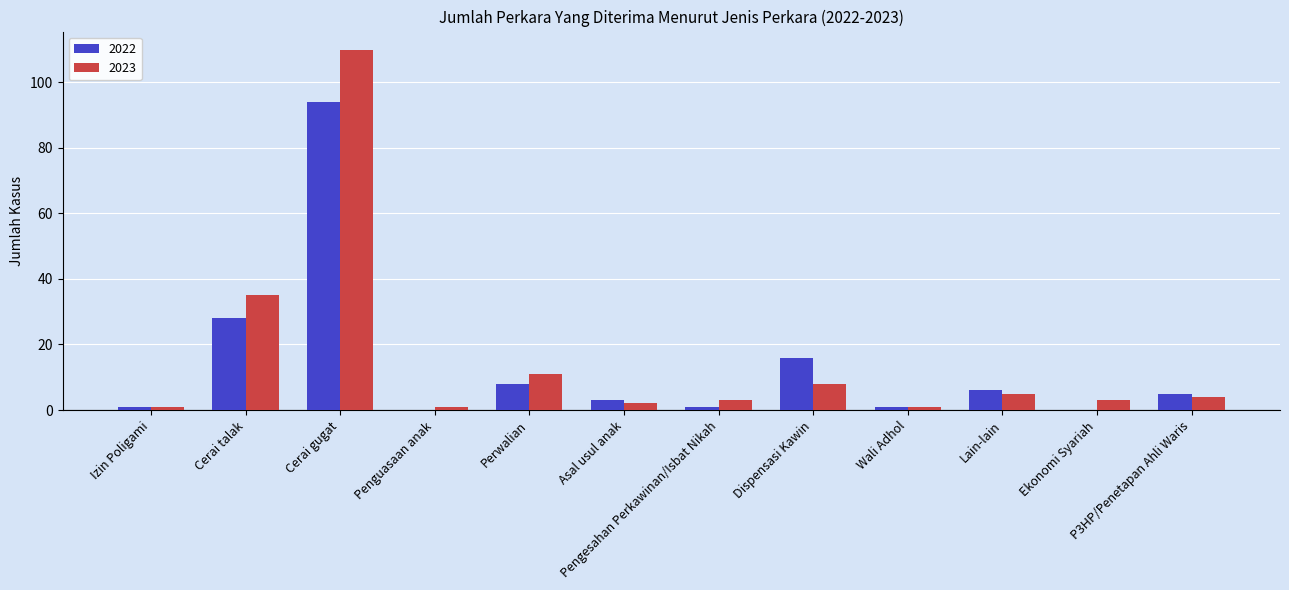

The value of 2022 at Ekonomi Syariah is 39. True or false?

False